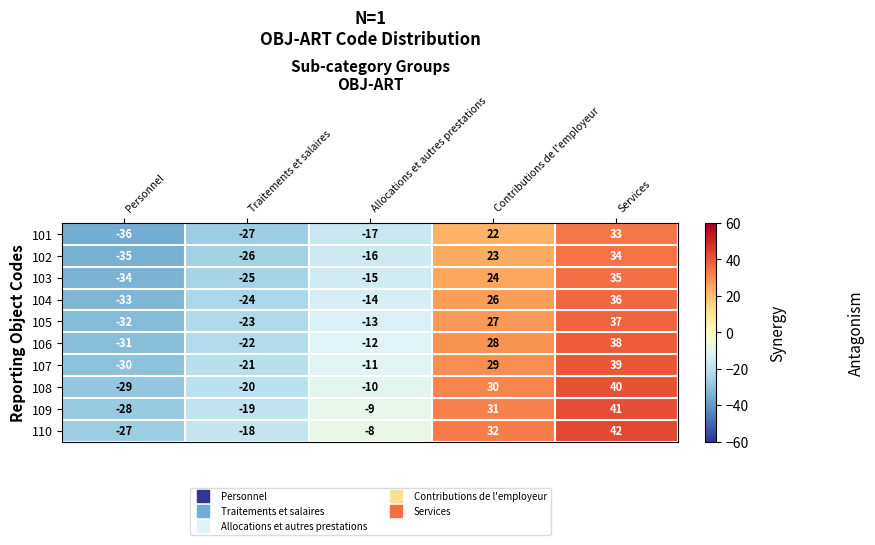

What is the difference between the highest and lowest values at Allocations et autres prestations?

9